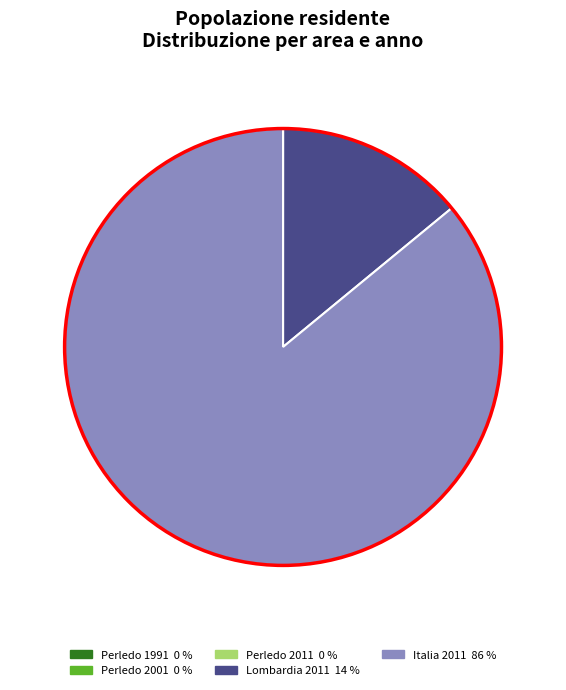

What is the largest slice in the pie chart?

Italia 2011